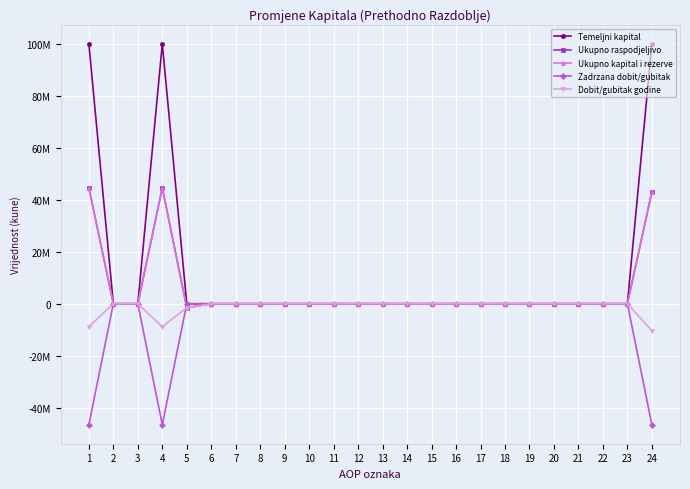

Is it true that Zadrzana dobit/gubitak equals -46502075 at 24?

True